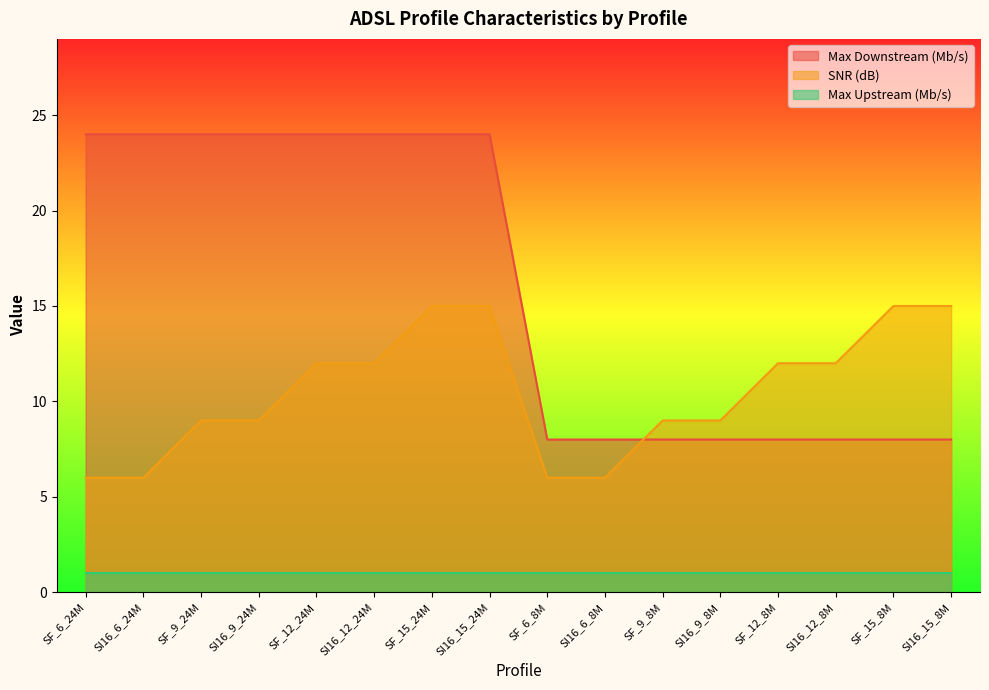

The value of SNR (dB) at SI16_9_8M is 9. True or false?

True